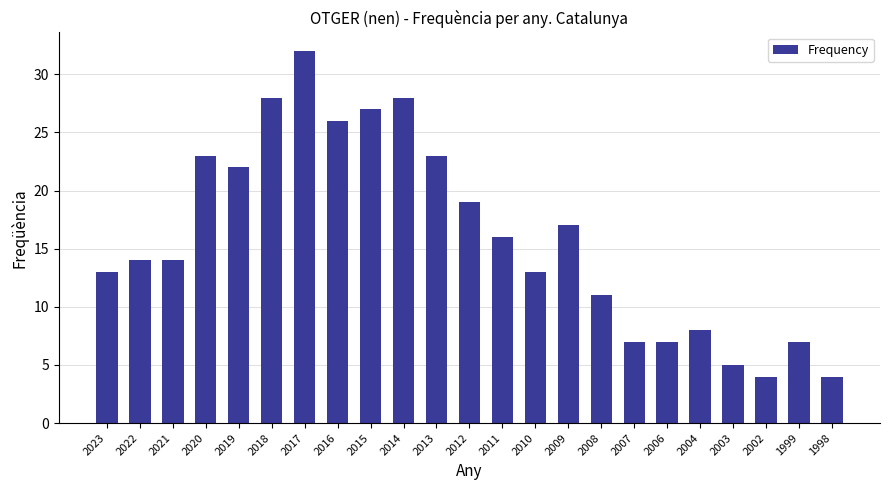

Reading left to right, what are all the values shown in this chart?

2023=13	2022=14	2021=14	2020=23	2019=22	2018=28	2017=32	2016=26	2015=27	2014=28	2013=23	2012=19	2011=16	2010=13	2009=17	2008=11	2007=7	2006=7	2004=8	2003=5	2002=4	1999=7	1998=4